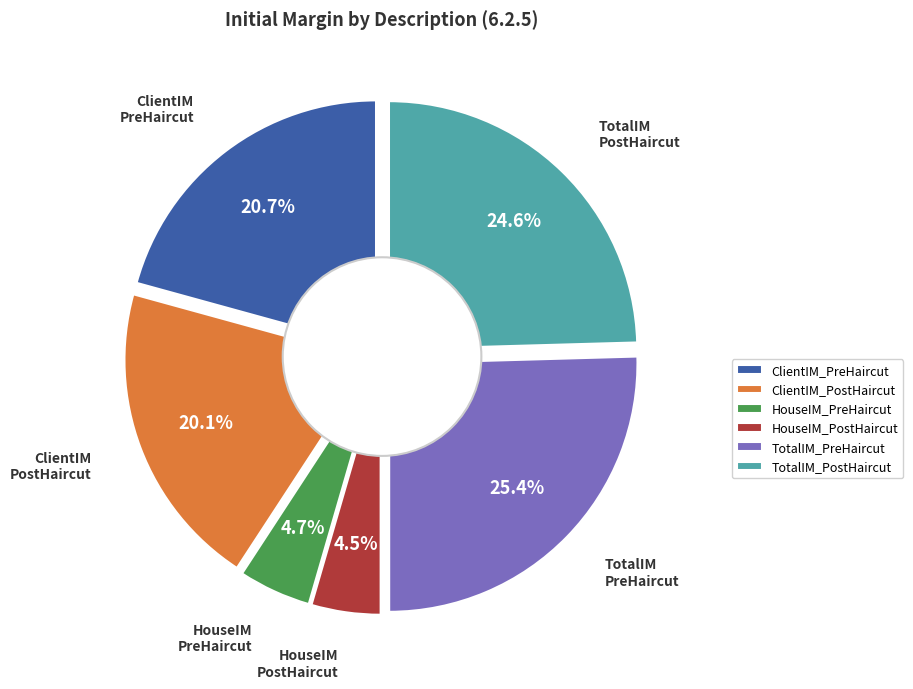

What is the smallest slice in the pie chart?

HouseIM_PostHaircut